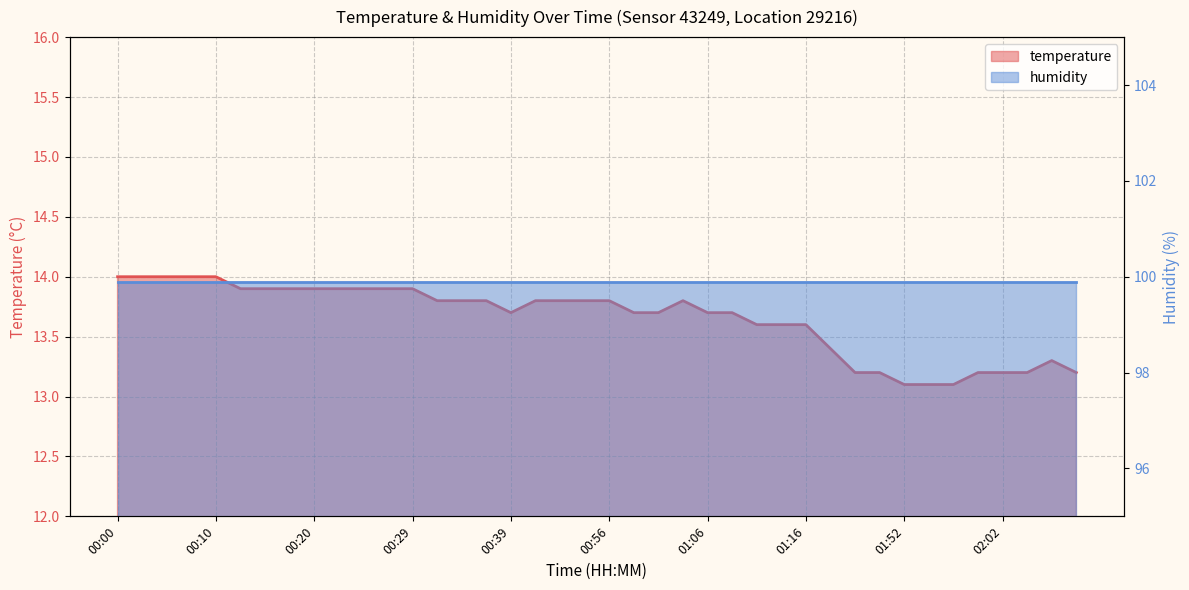

Where is the first local minimum?

00:39